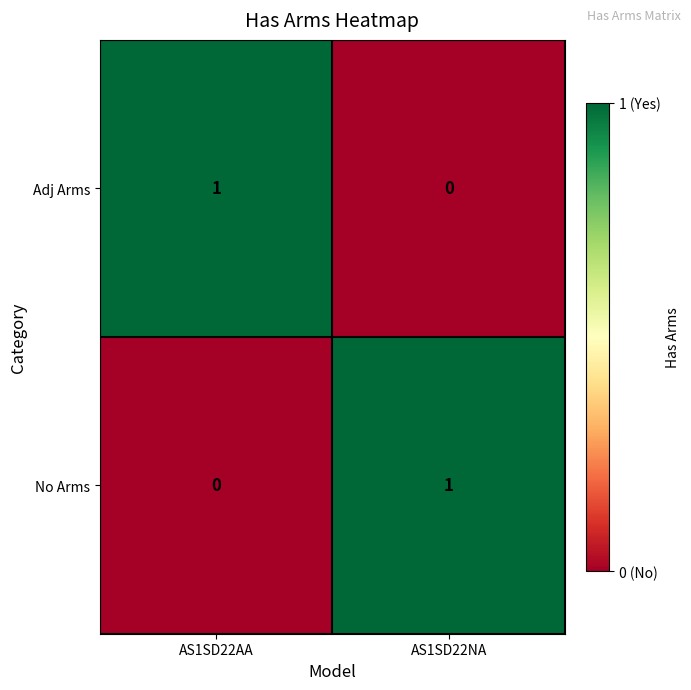

At which label is Adj Arms closest to 0?

AS1SD22NA